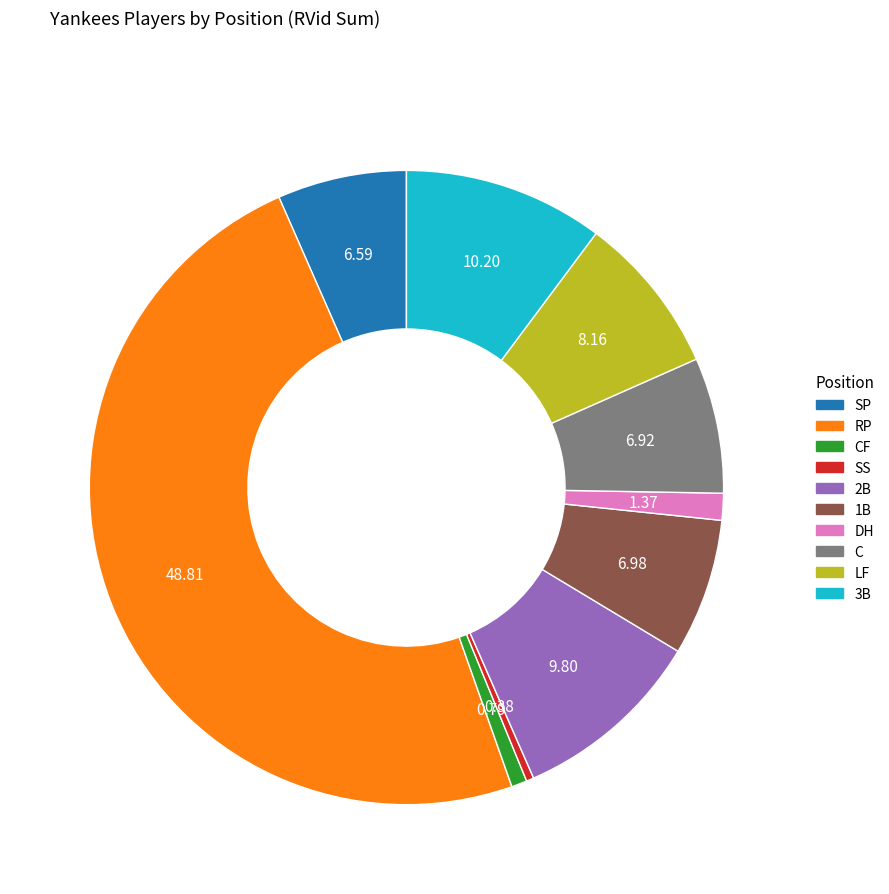

Count the number of slices in the pie.

10